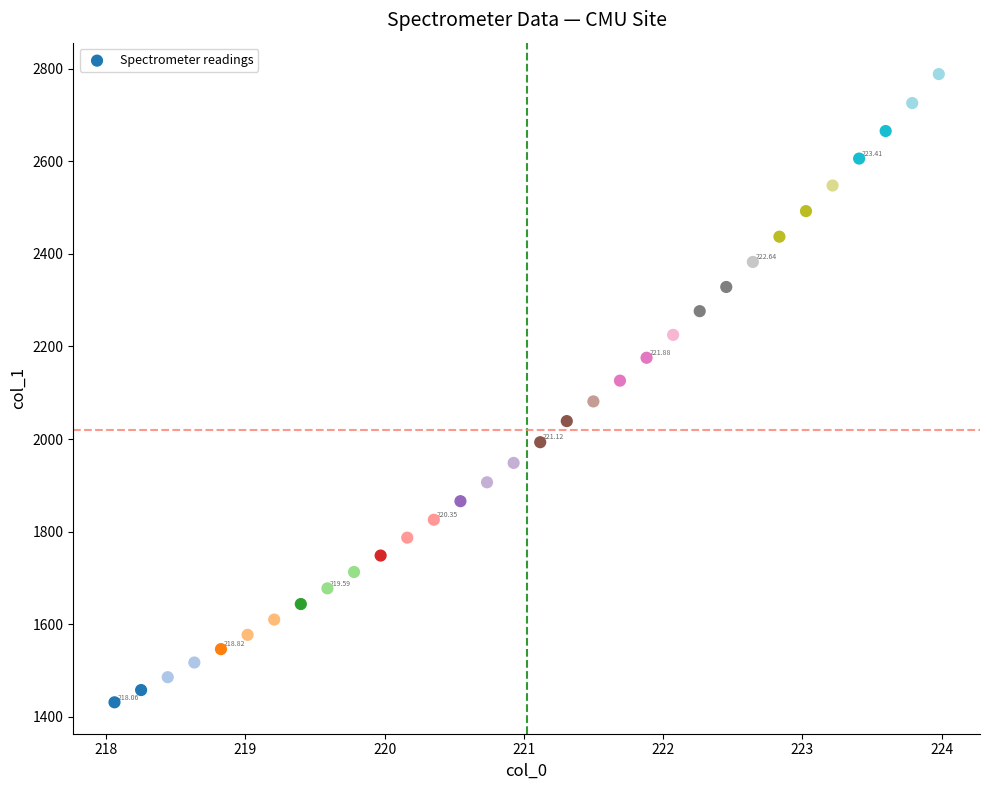

What is the range of X values (max minus min)?

5.9